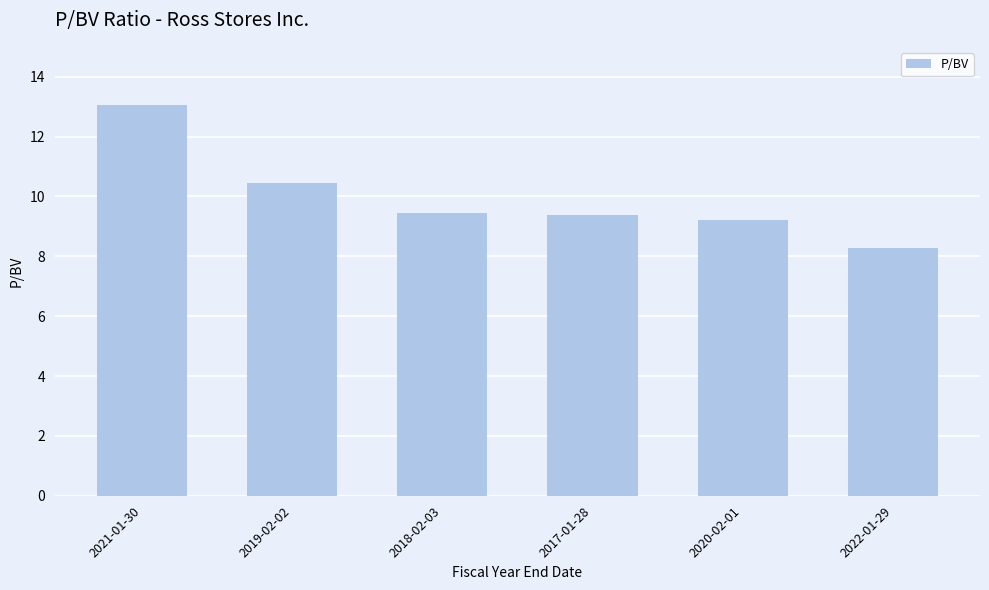

What is the sum of all values?

59.8